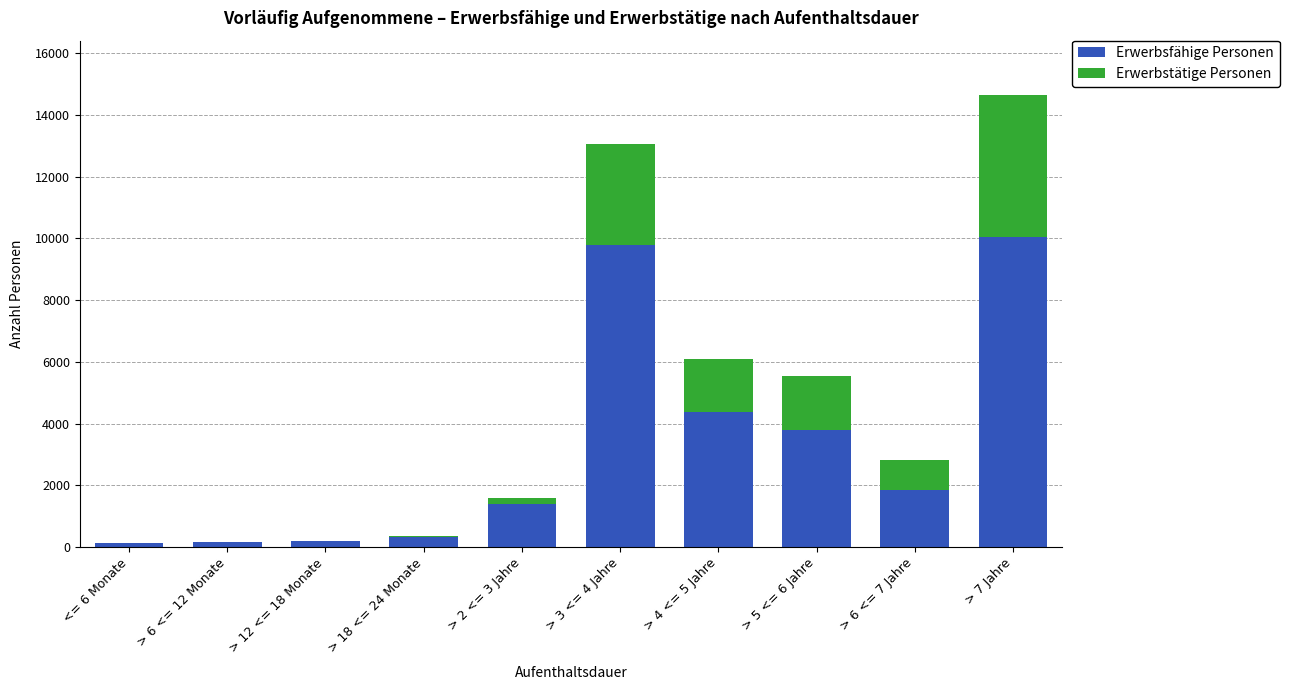

What are all the series names shown in the legend?

Erwerbsfähige Personen, Erwerbstätige Personen